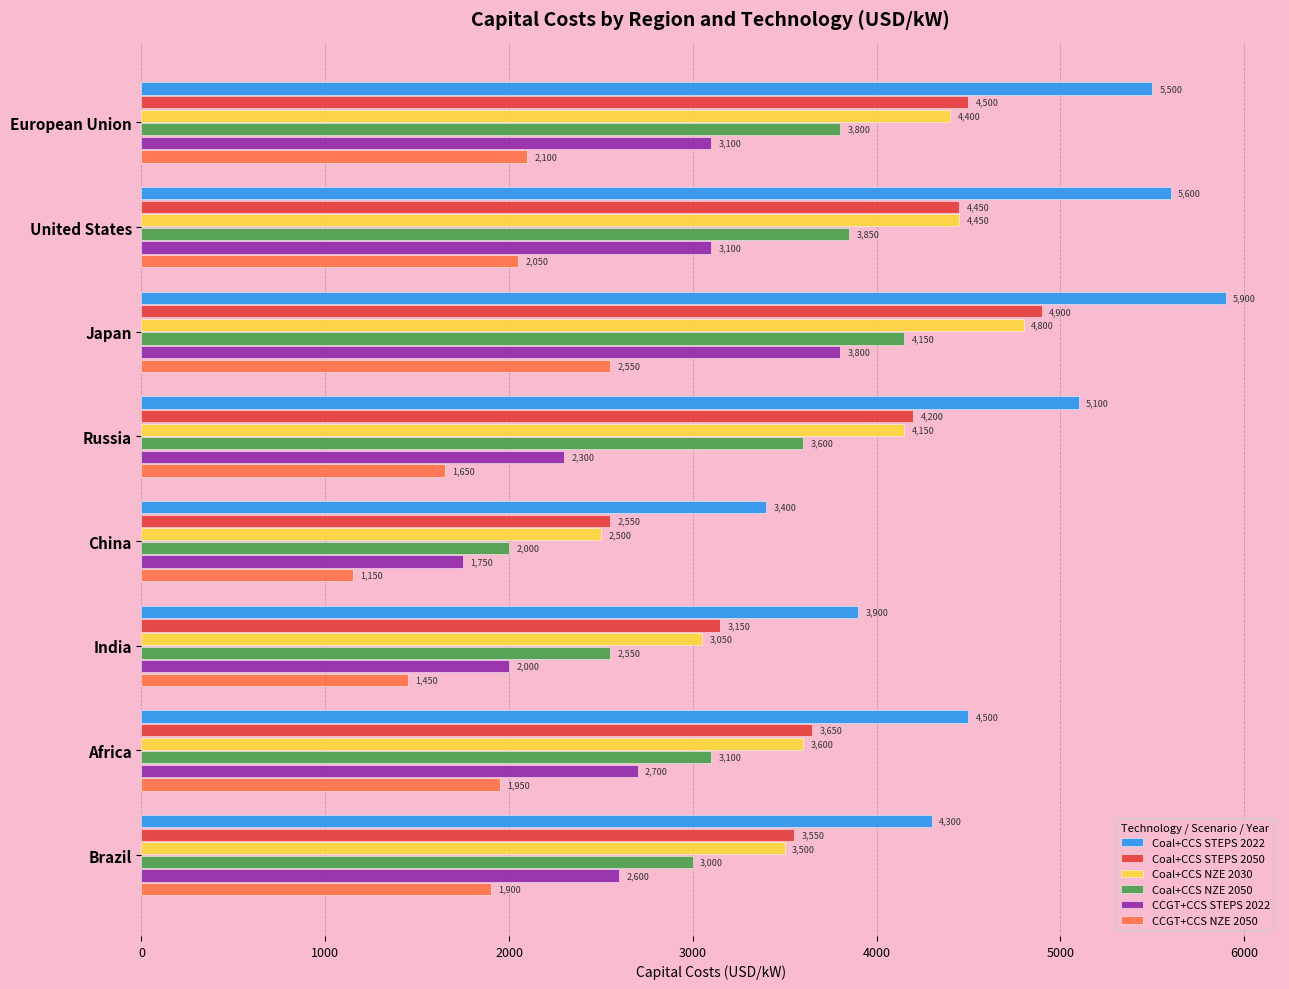

At which label is Coal+CCS STEPS 2022 closest to 4650?

Africa